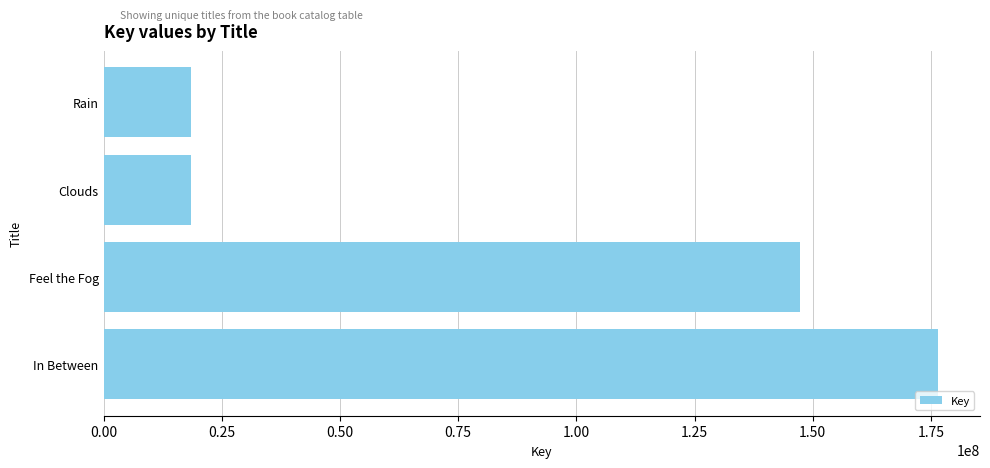

The value at In Between is 101736718. True or false?

False